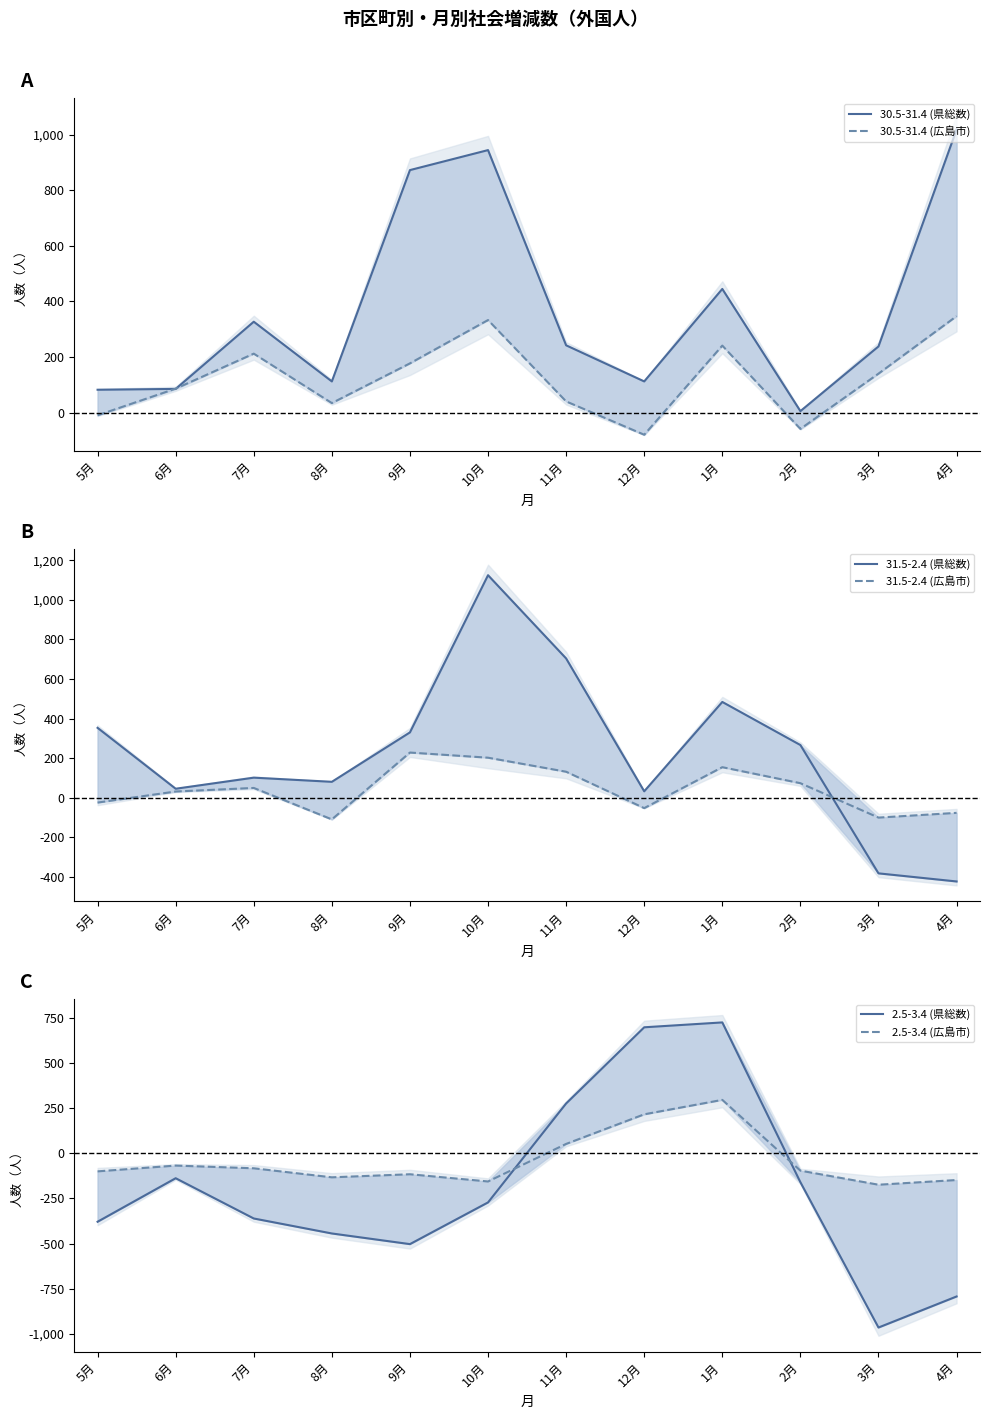

How many values in 31.5-2.4 (広島市) are below zero?

5